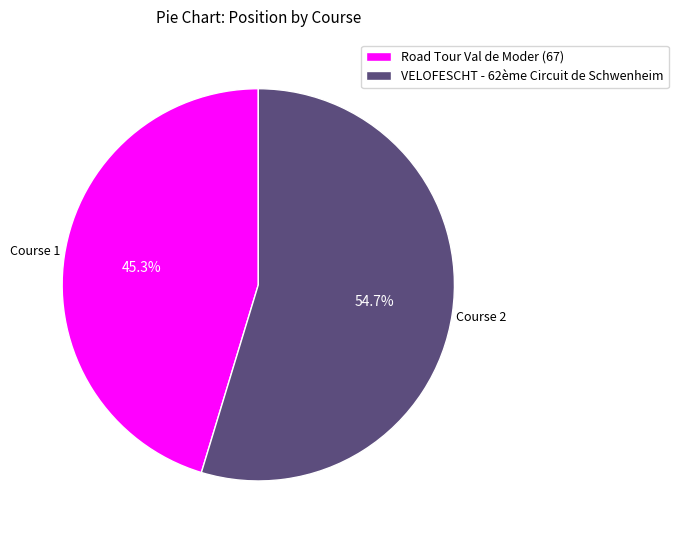

What percentage is NOT represented by Road Tour Val de Moder (67)?

54.7%